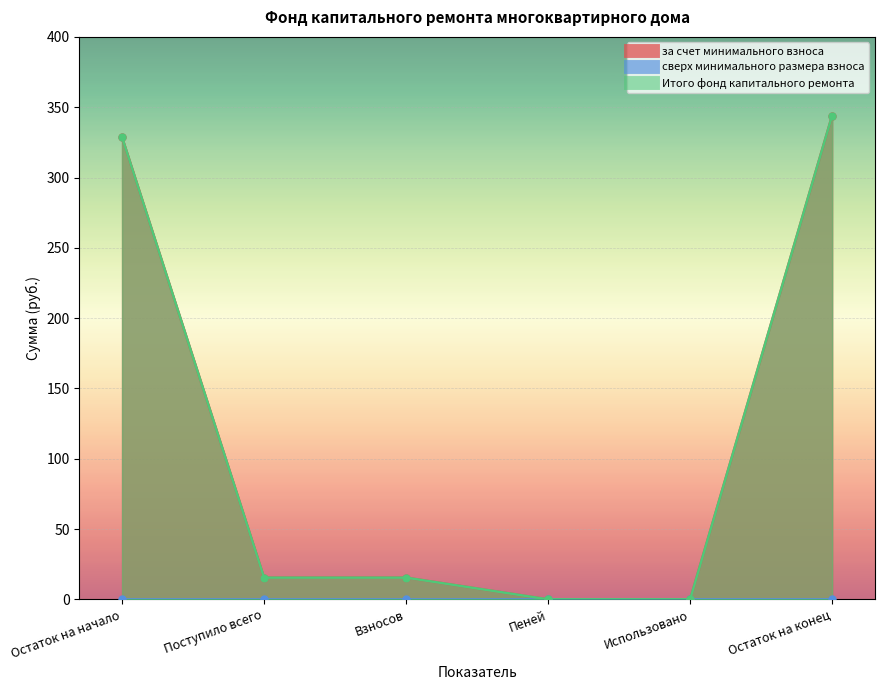

At which label does Итого фонд капитального ремонта first exceed 15?

Остаток на начало